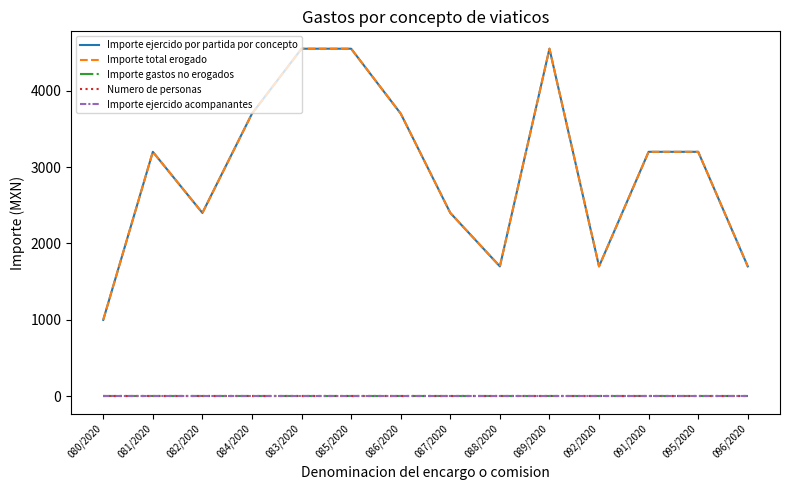

Does the chart display data point markers on the line(s)?

No